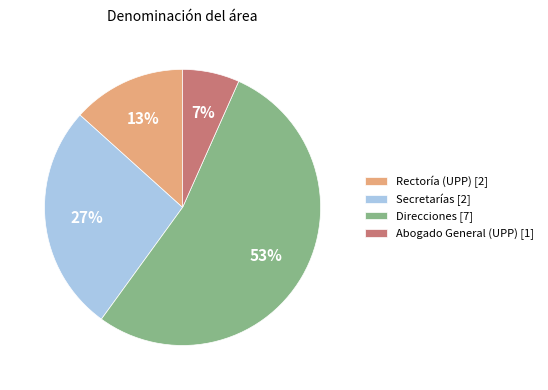

Is the sum of Abogado General (UPP) [1] and Rectoría (UPP) [2] greater than half?

No